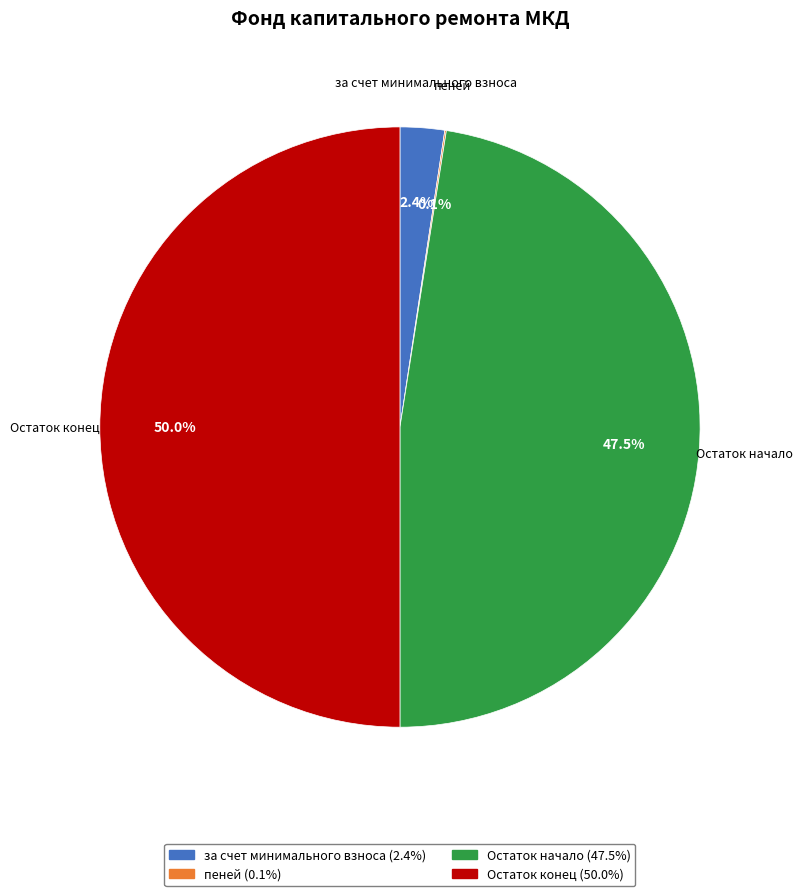

The Остаток конец slice represents 60% of the pie. True or false?

False